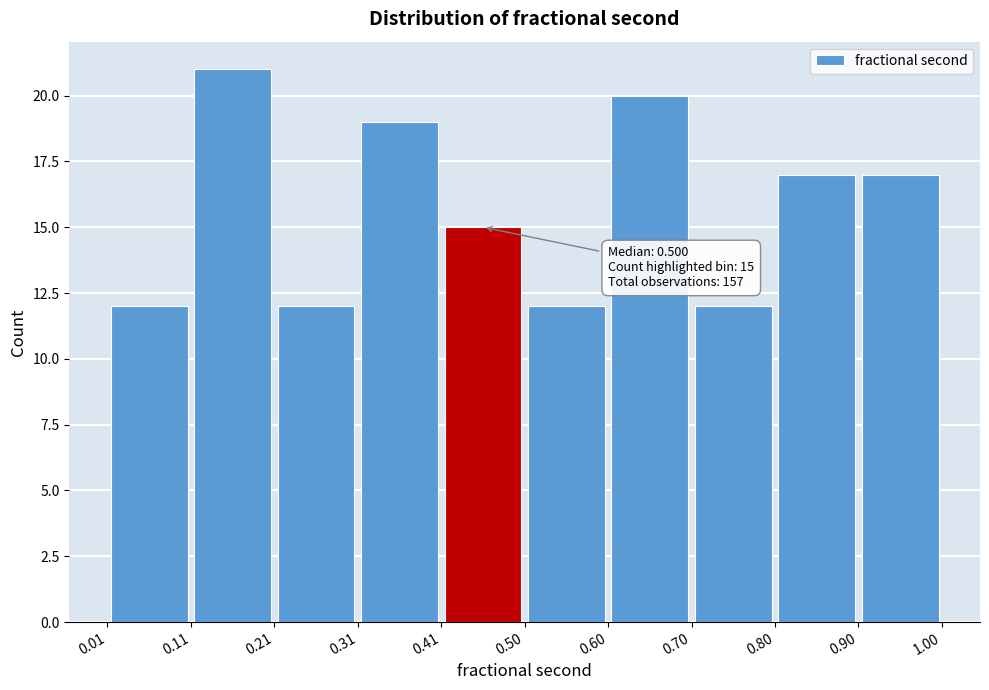

Which range on the x-axis has the tallest bar?

0.11 to 0.21